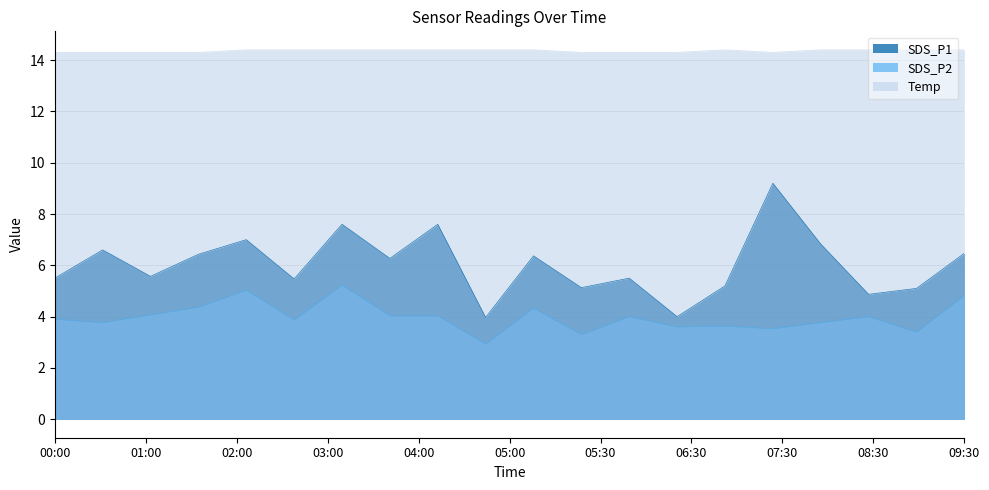

What is the difference between the maximum and minimum values in the SDS_P1 series?

5.2